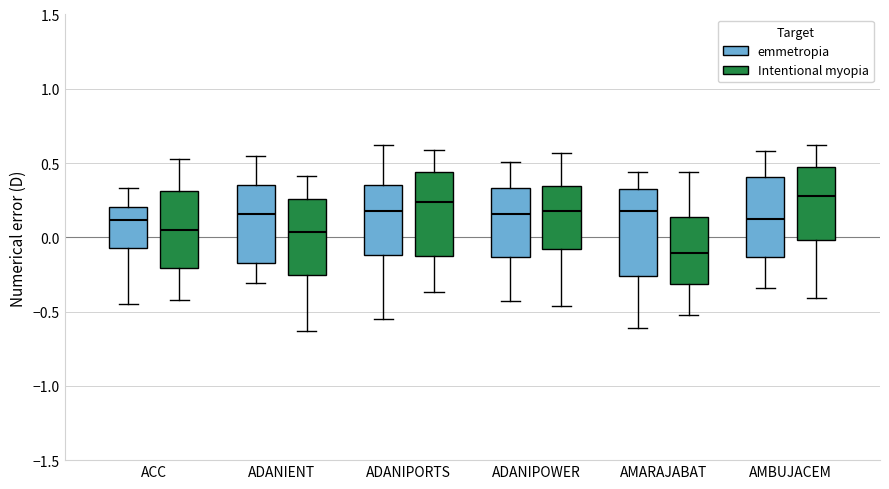

Where is the lower edge of the box for AMARAJABAT (Intentional myopia) on the y-axis? The values are not printed on the chart, so give them approximately, as read against the axis.

-0.30